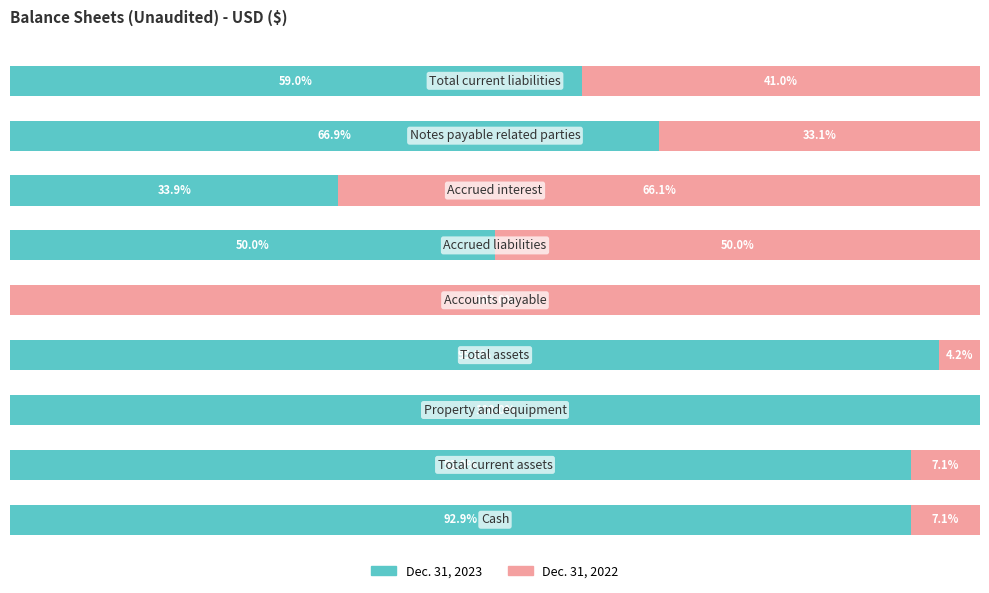

What is the value of the Dec. 31, 2022 bar at the 5th from the left?

100.0